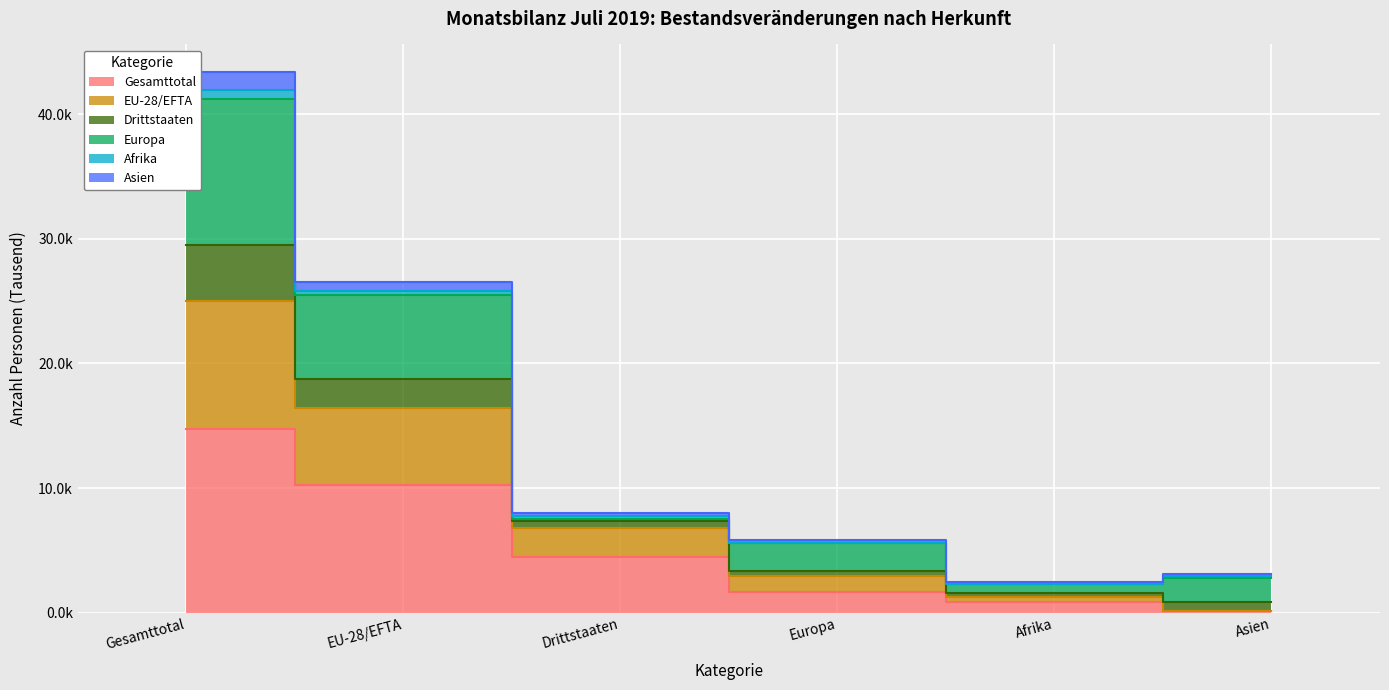

True or false: Asien has more than 0 points higher than both neighbors.

False